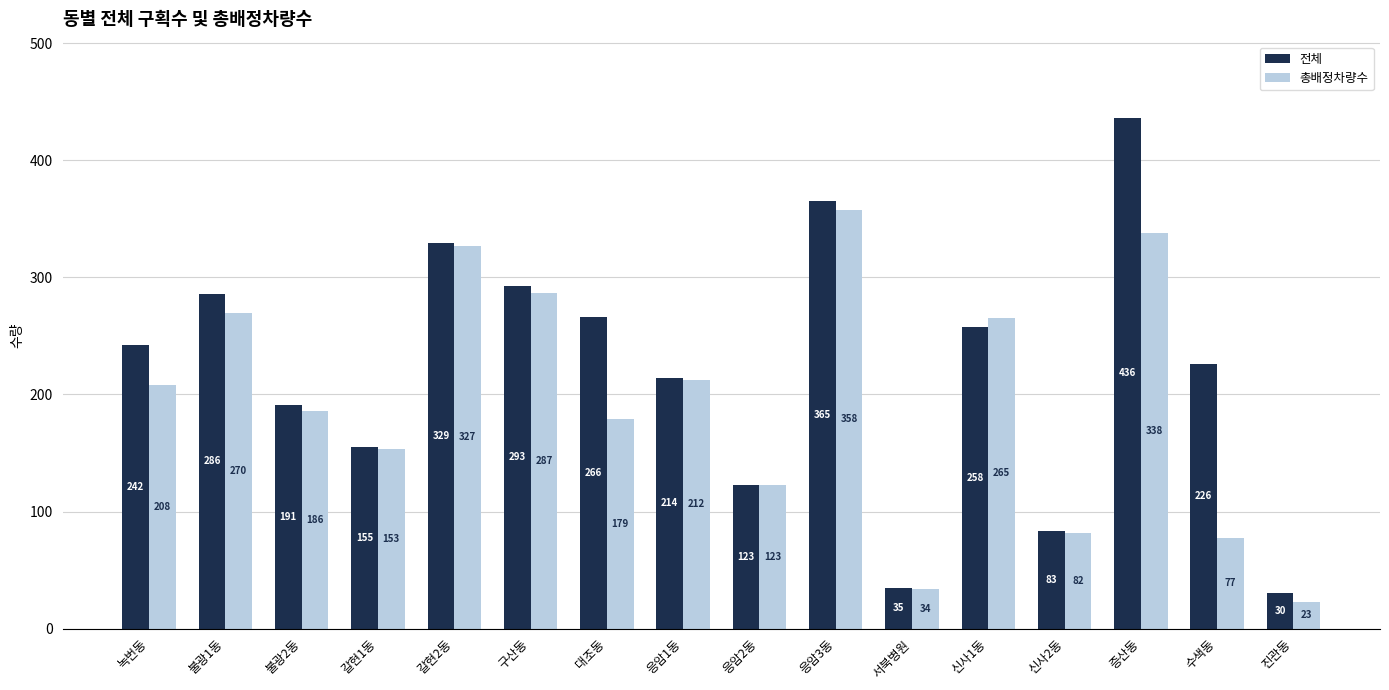

At which label is 전체 closest to 233?

수색동